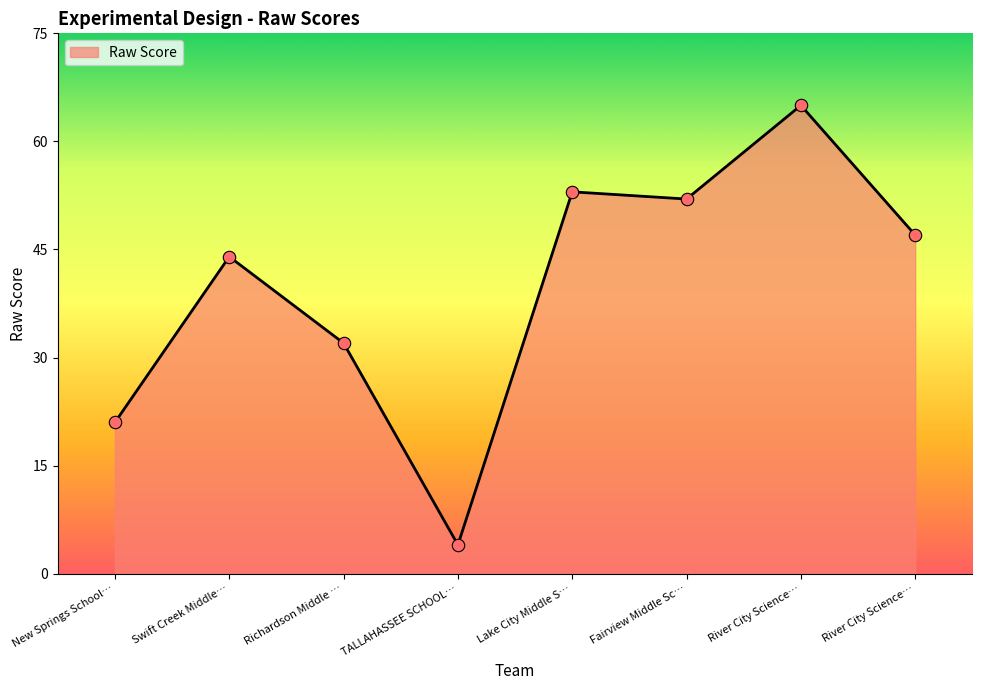

How many lines are shown in the chart?

1